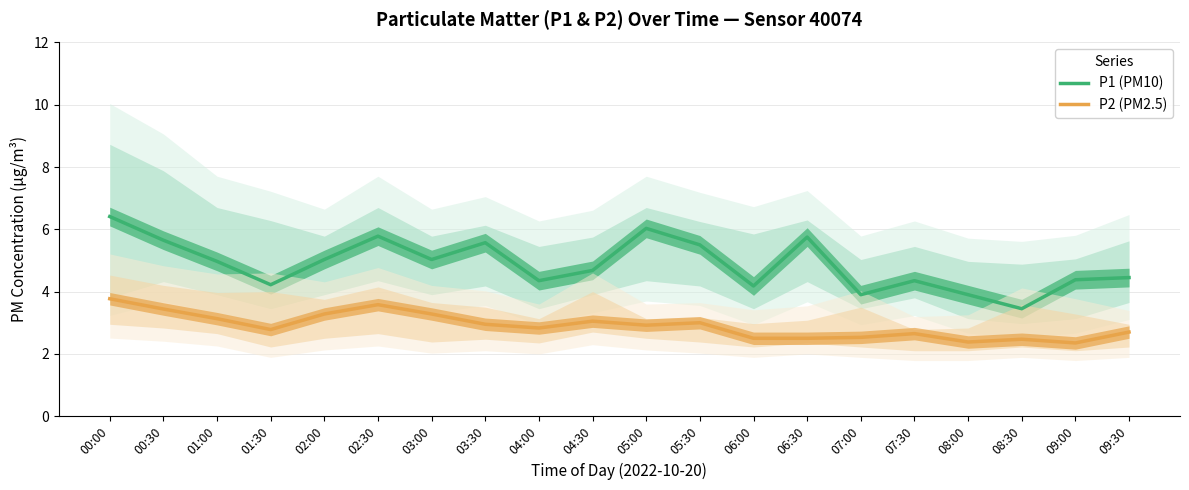

What is the label of the 20th point from the right?

00:00